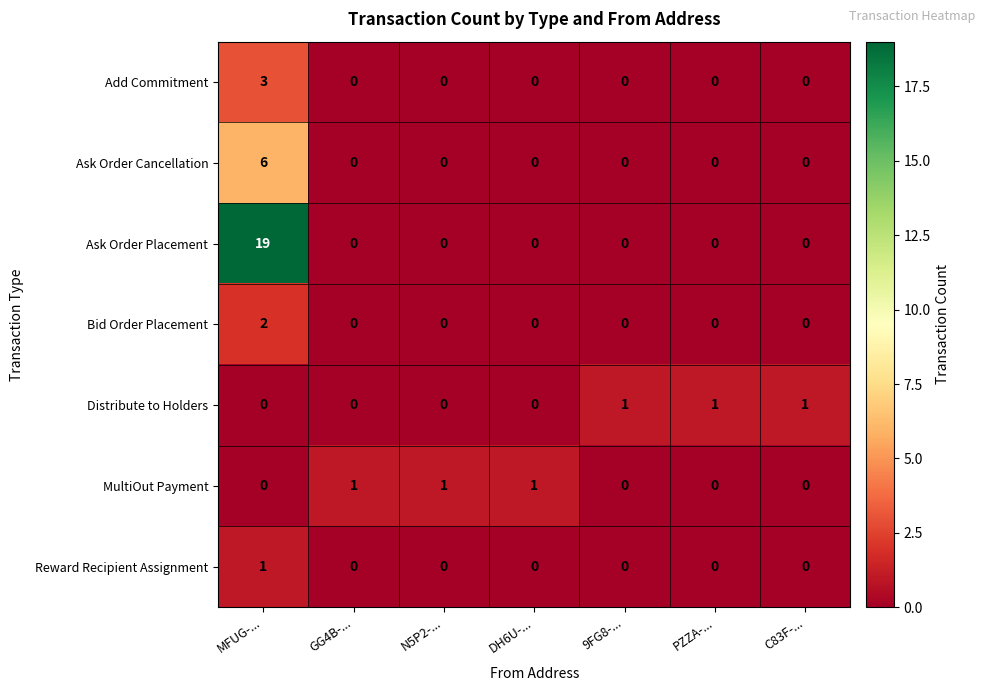

How many data points does each series have?

7